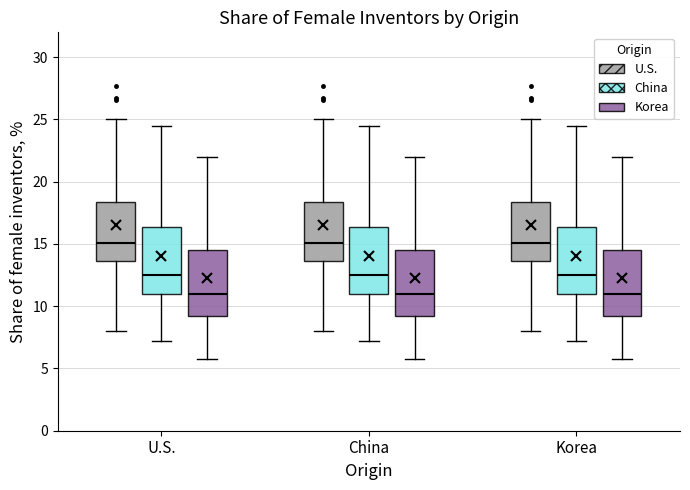

Reading left to right, transcribe this box plot: for each box, give where its median line is, the range the box spans, and where its two whiskers end, as read against the y-axis. The values are not printed on the chart, so give them approximately, as read against the axis.

U.S. (U.S.): median 15.0, box 13.5 to 18.5, whiskers 8.0 to 25.0
U.S. (China): median 12.5, box 11.0 to 16.5, whiskers 7.0 to 24.5
U.S. (Korea): median 11.0, box 9.0 to 14.5, whiskers 6.0 to 22.0
China (U.S.): median 15.0, box 13.5 to 18.5, whiskers 8.0 to 25.0
China (China): median 12.5, box 11.0 to 16.5, whiskers 7.0 to 24.5
China (Korea): median 11.0, box 9.0 to 14.5, whiskers 6.0 to 22.0
Korea (U.S.): median 15.0, box 13.5 to 18.5, whiskers 8.0 to 25.0
Korea (China): median 12.5, box 11.0 to 16.5, whiskers 7.0 to 24.5
Korea (Korea): median 11.0, box 9.0 to 14.5, whiskers 6.0 to 22.0